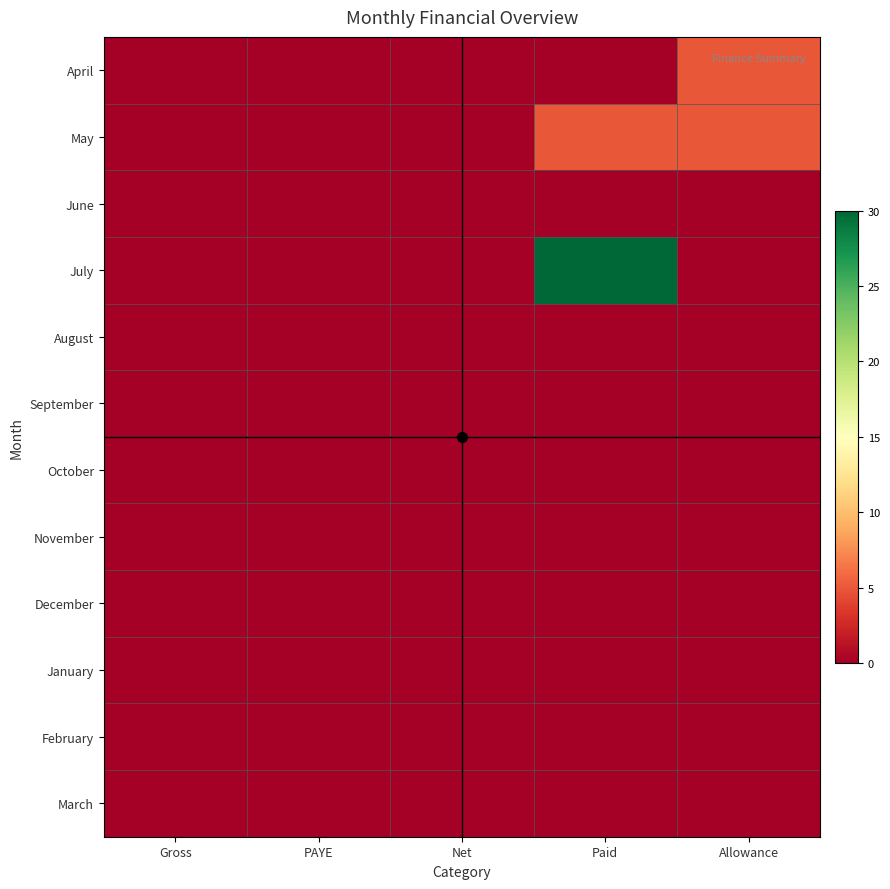

At which category is the sum across all series the highest?

Paid